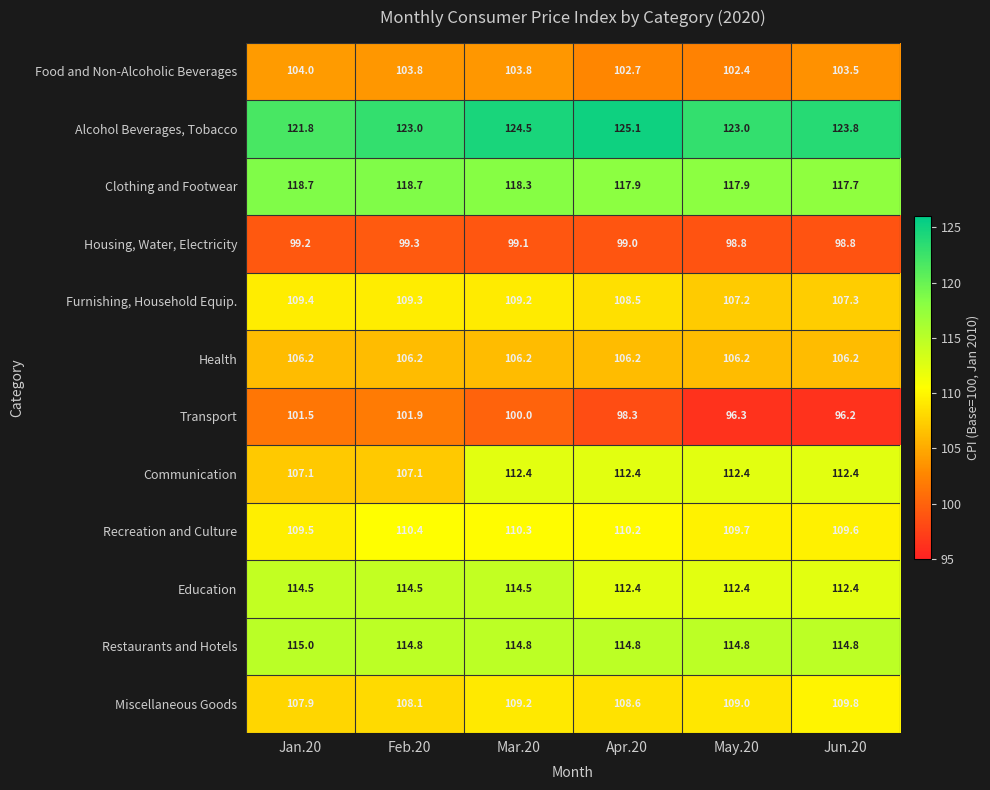

What is the smallest value displayed?

96.2